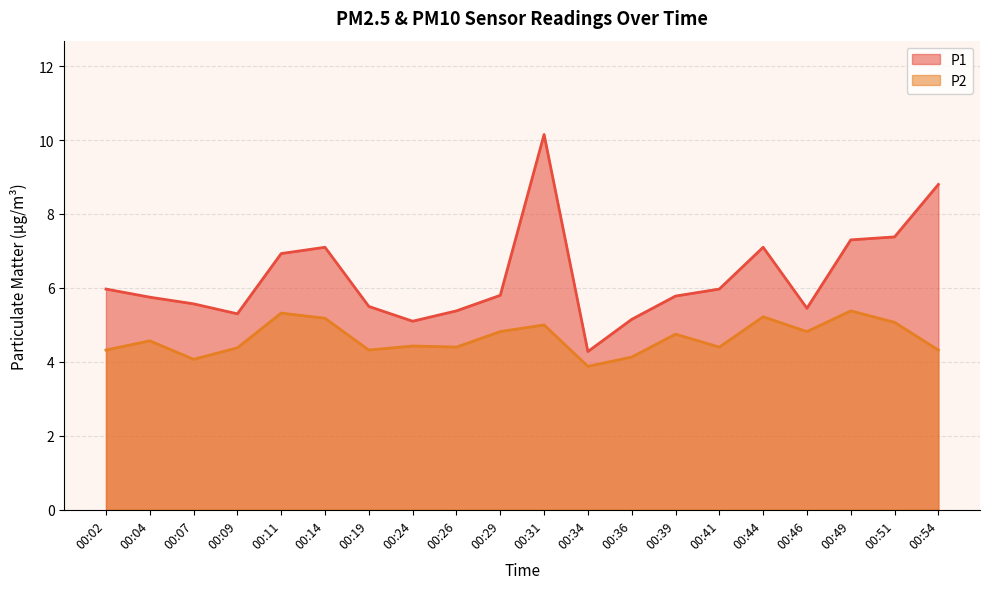

Is it true that P1 equals 8.8 at 00:54?

True